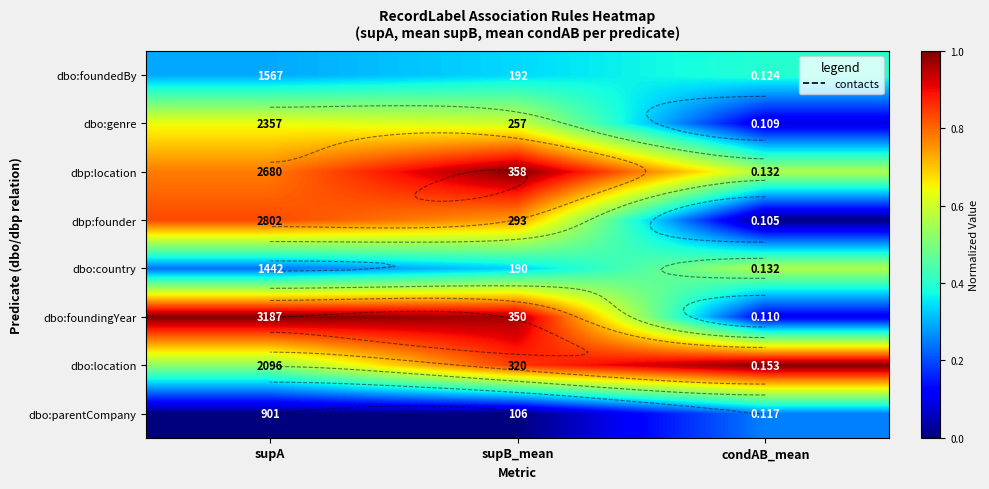

Between supA and condAB_mean, which series saw the biggest shift?

dbo:foundingYear